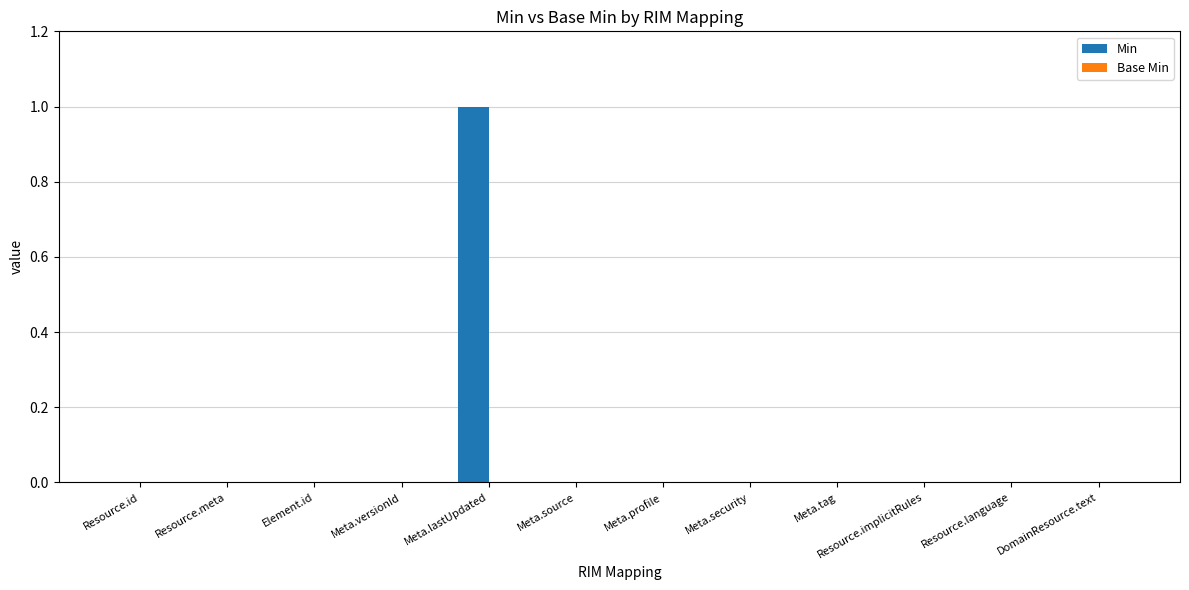

Is it true that the value at Meta.versionId is 0?

True